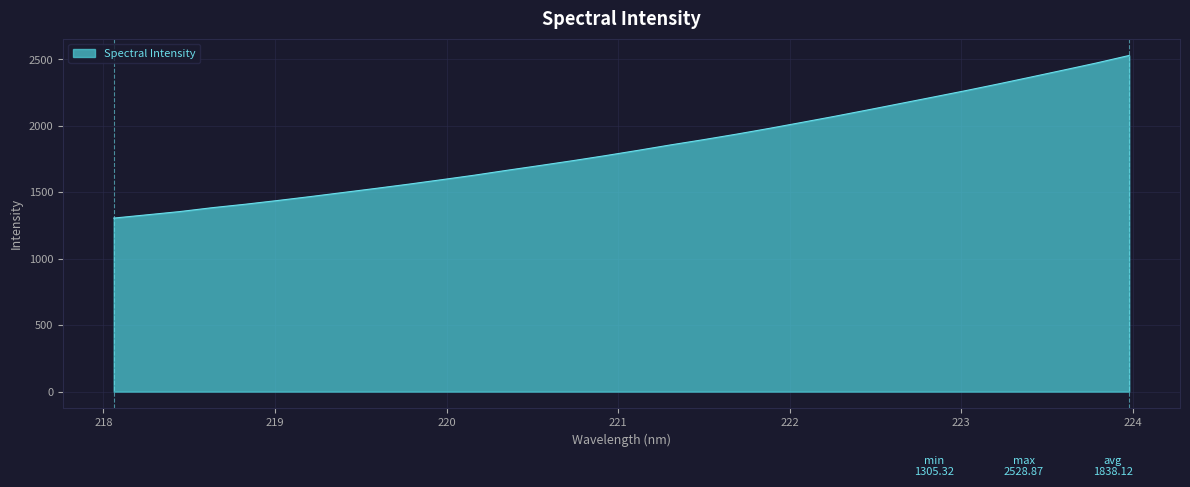

What is the average value?

1838.1